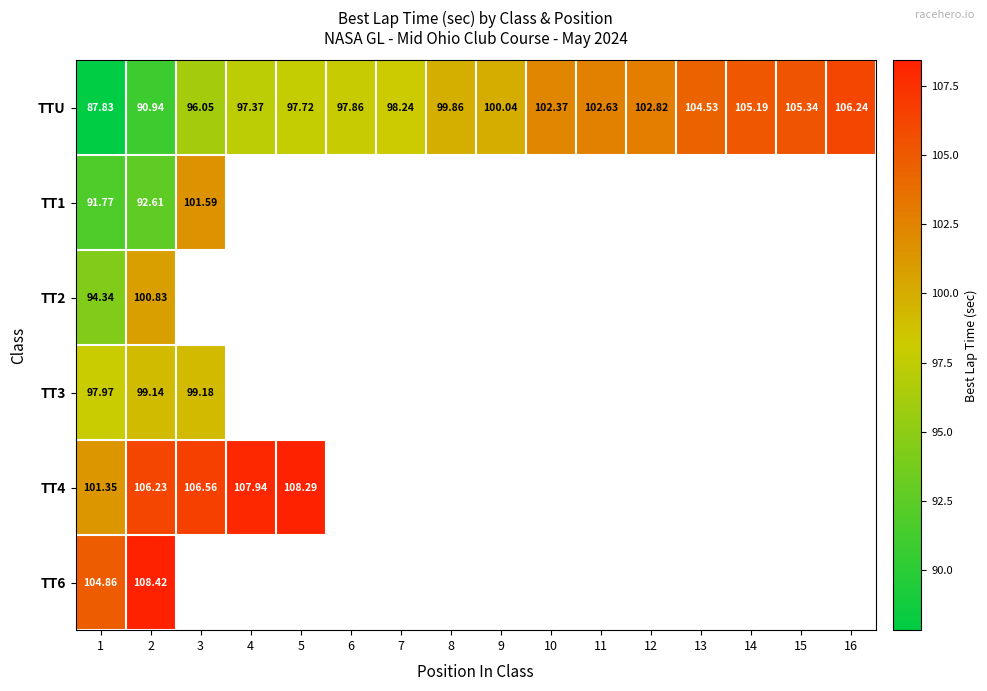

What value does the TTU series have at 6?

97.9